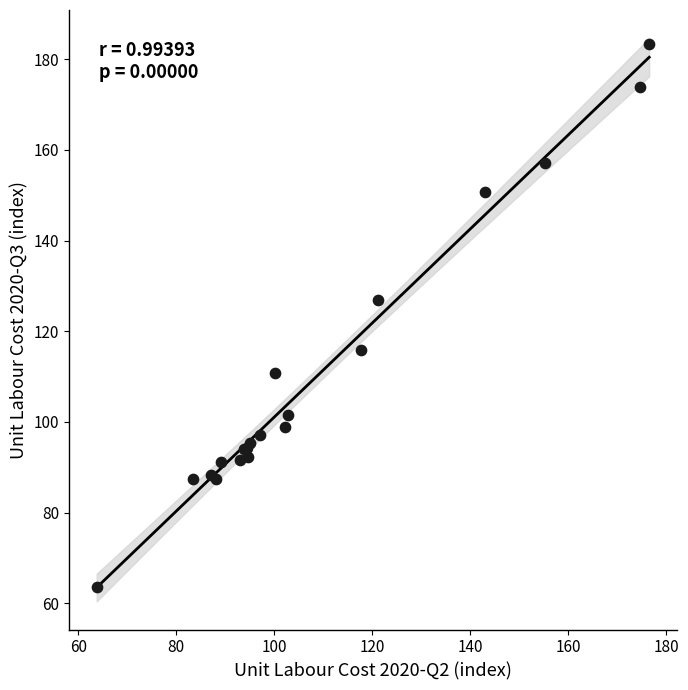

What Y value in the scatter plot is closest to 123?

126.9